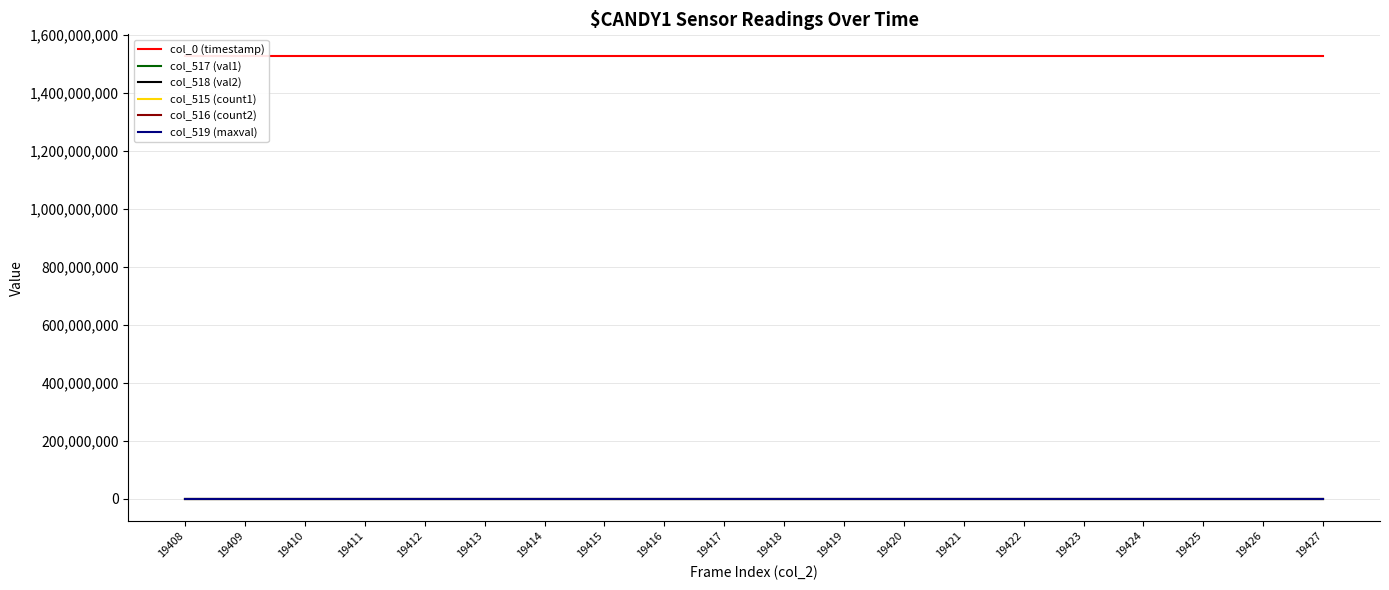

At which label does col_517 (val1) first exceed 24665?

19408